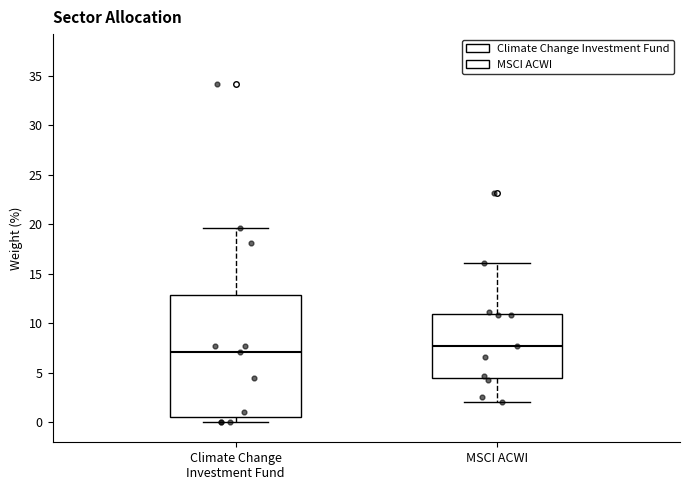

Reading left to right, transcribe this box plot: for each box, give where its median line is, the range the box spans, and where its two whiskers end, as read against the y-axis. The values are not printed on the chart, so give them approximately, as read against the axis.

Climate Change Investment Fund: median 7.0, box 0.5 to 13.0, whiskers 0.0 to 19.5
MSCI ACWI: median 7.5, box 4.5 to 11.0, whiskers 2.0 to 16.0